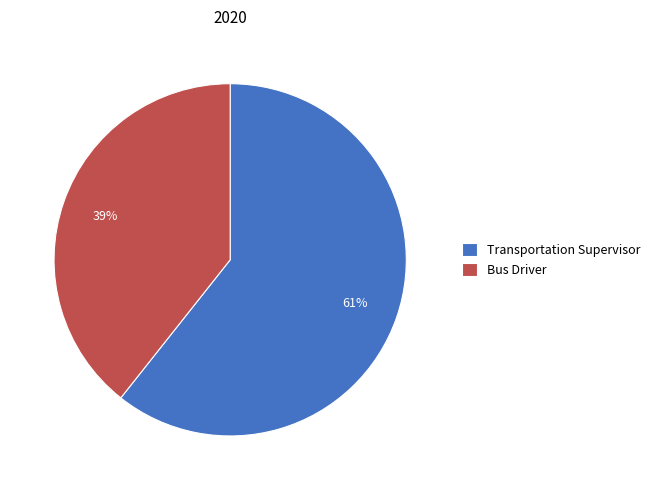

What is the largest slice in the pie chart?

Transportation Supervisor